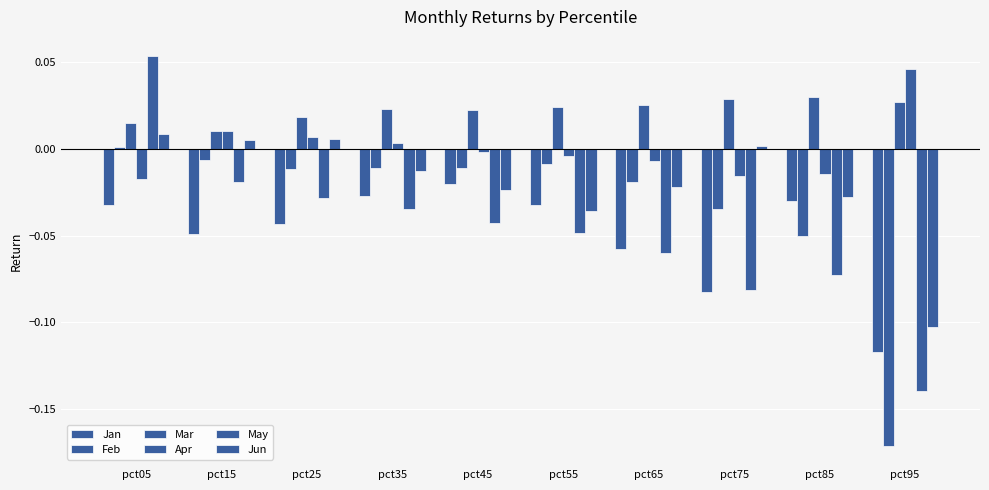

Count the number of data series in this chart.

6